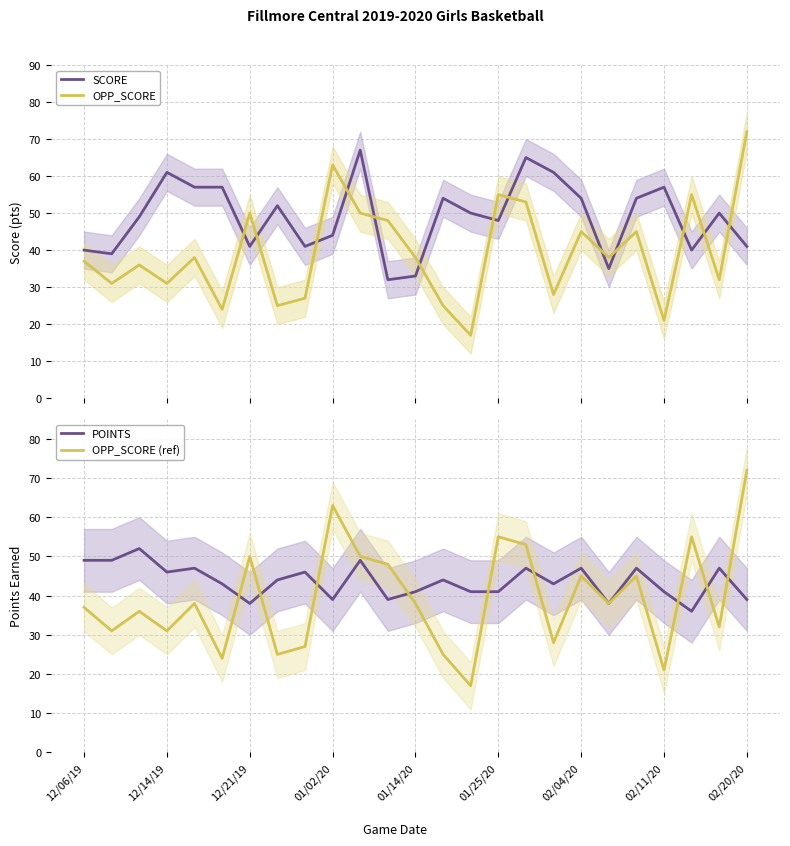

Reading left to right, list all the values displayed in this chart.

SCORE: 40	39	49	61	57	57	41	52	41	44	67	32	33	54	50	48	65	61	54	35	54	57	40	50	41
OPP_SCORE: 37	31	36	31	38	24	50	25	27	63	50	48	38	25	17	55	53	28	45	38	45	21	55	32	72
POINTS: 49	49	52	46	47	43	38	44	46	39	49	39	41	44	41	41	47	43	47	38	47	41	36	47	39
OPP_SCORE (ref): 37	31	36	31	38	24	50	25	27	63	50	48	38	25	17	55	53	28	45	38	45	21	55	32	72